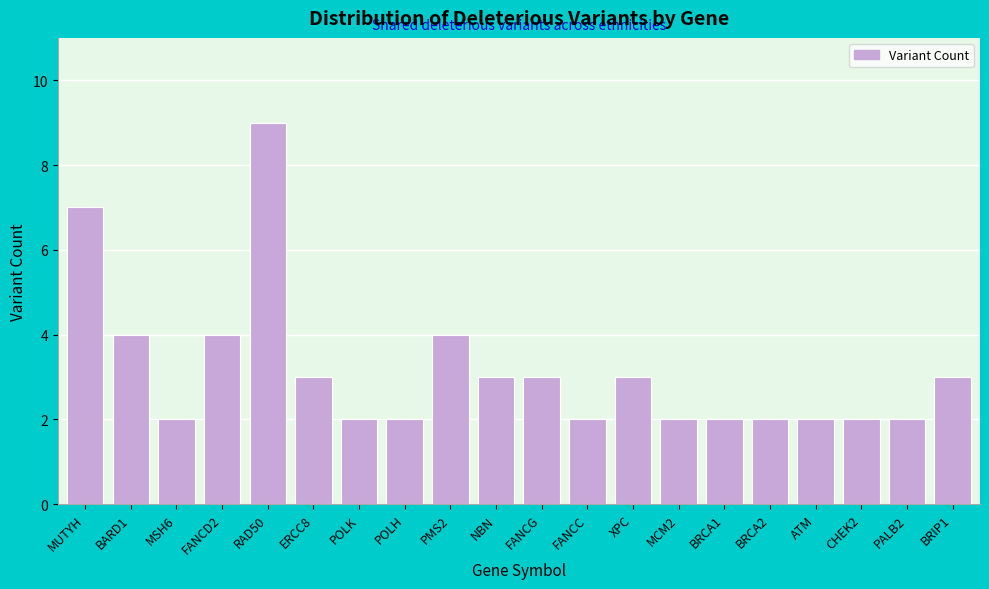

Reading left to right, what are all the values shown in this chart?

7	4	2	4	9	3	2	2	4	3	3	2	3	2	2	2	2	2	2	3